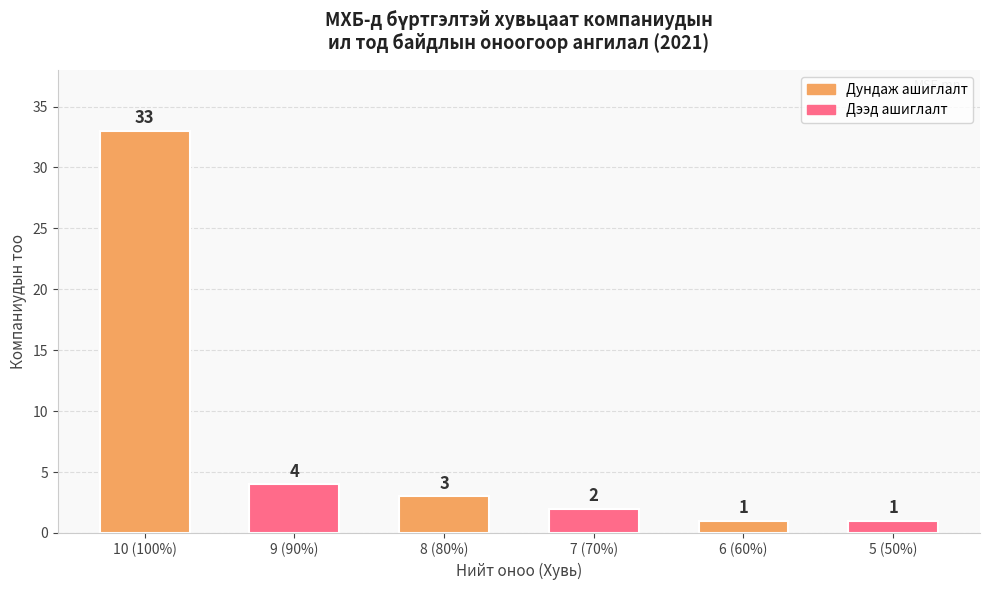

Count the number of categories in the chart.

6